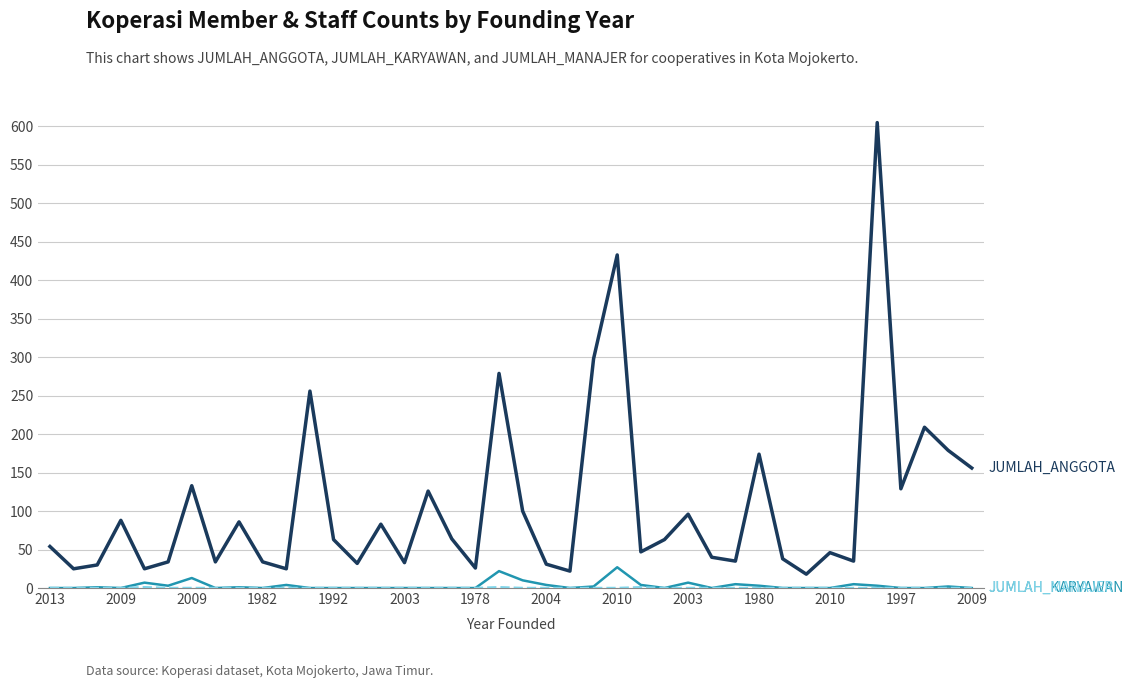

What is the greatest value displayed?

605